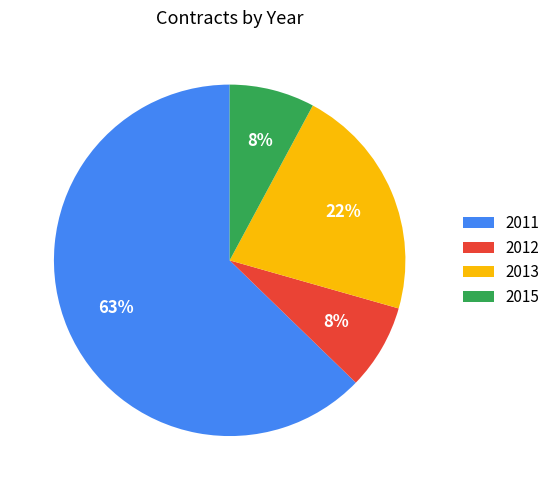

Which category has the biggest portion of the pie?

2011